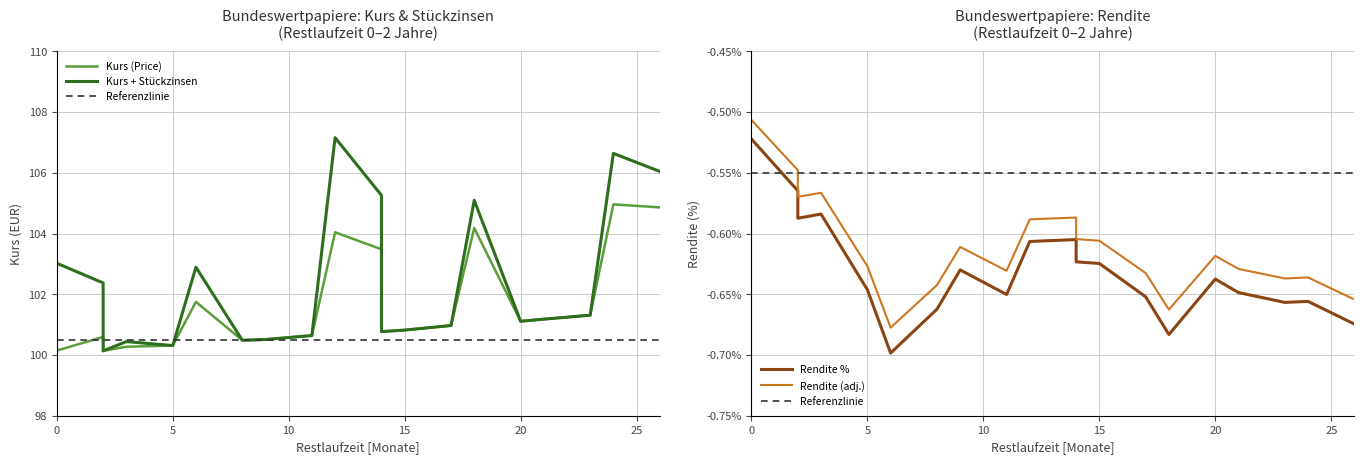

True or false: Rendite (adj.) and Kurs (Price) intersect in this chart.

False